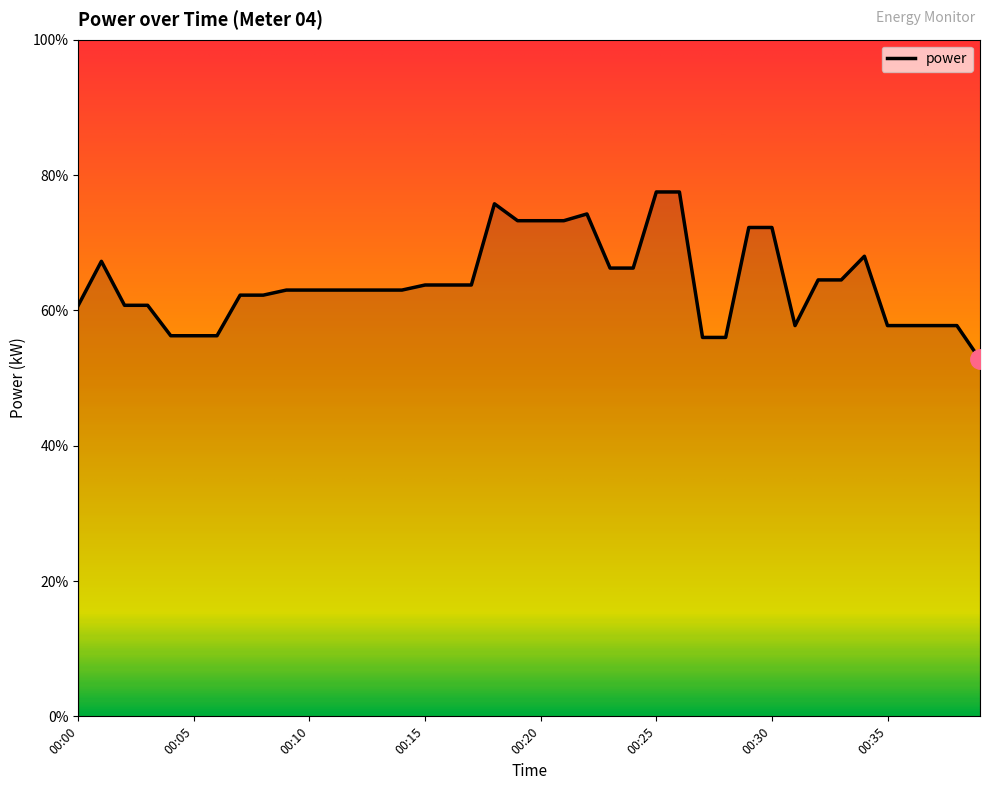

Is this an area chart (filled region under the line)?

Yes